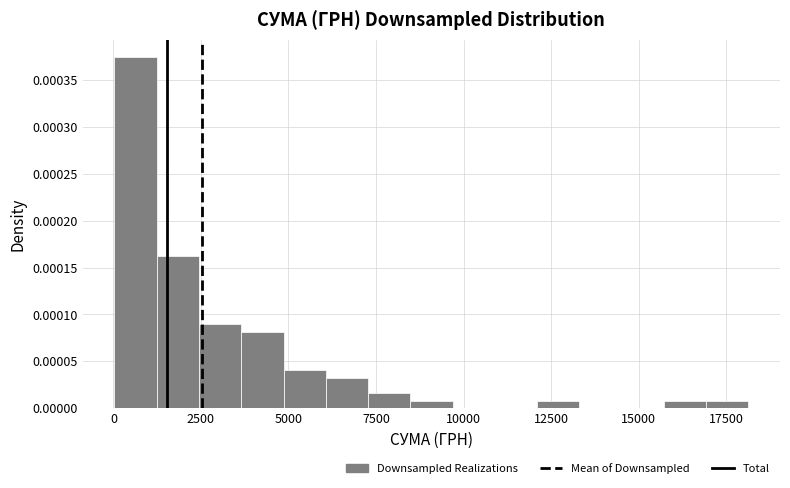

Around what value on the x-axis is the tallest bar? Give the approximate position of its centre, as read against the axis.

500